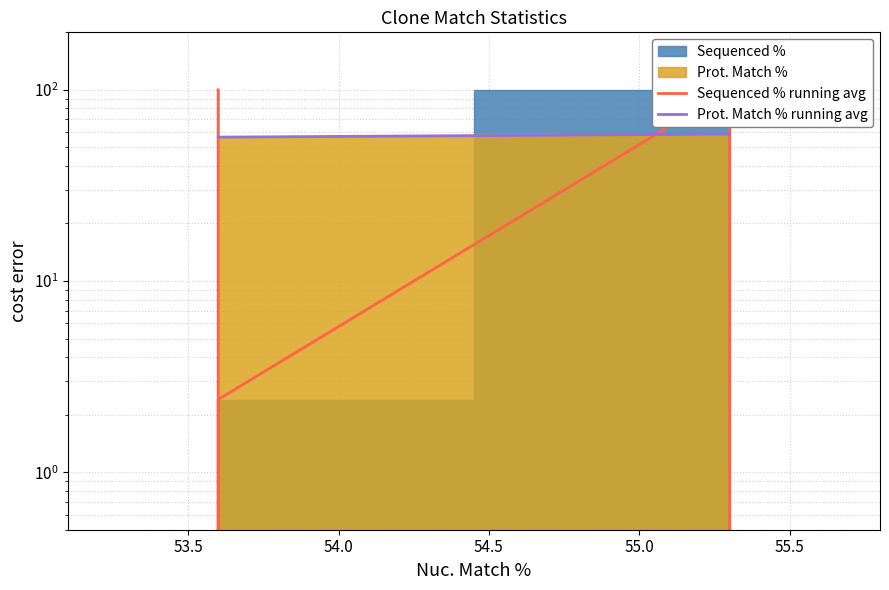

Reading left to right, extract all data points from this chart.

Sequenced % running avg: 100.0	0.0	2.4	100.0	17.0	0.0
Prot. Match % running avg: 56.6	56.6	56.6	58.7	58.7	58.7